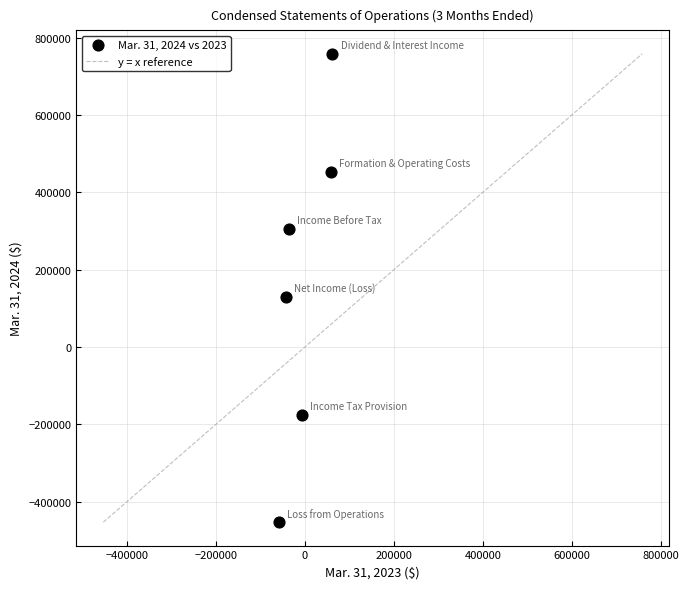

What is the average X value?

-3958